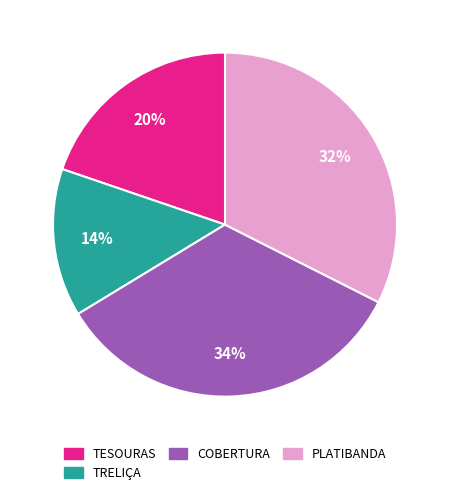

To the nearest percent, what is the average slice percentage?

25%